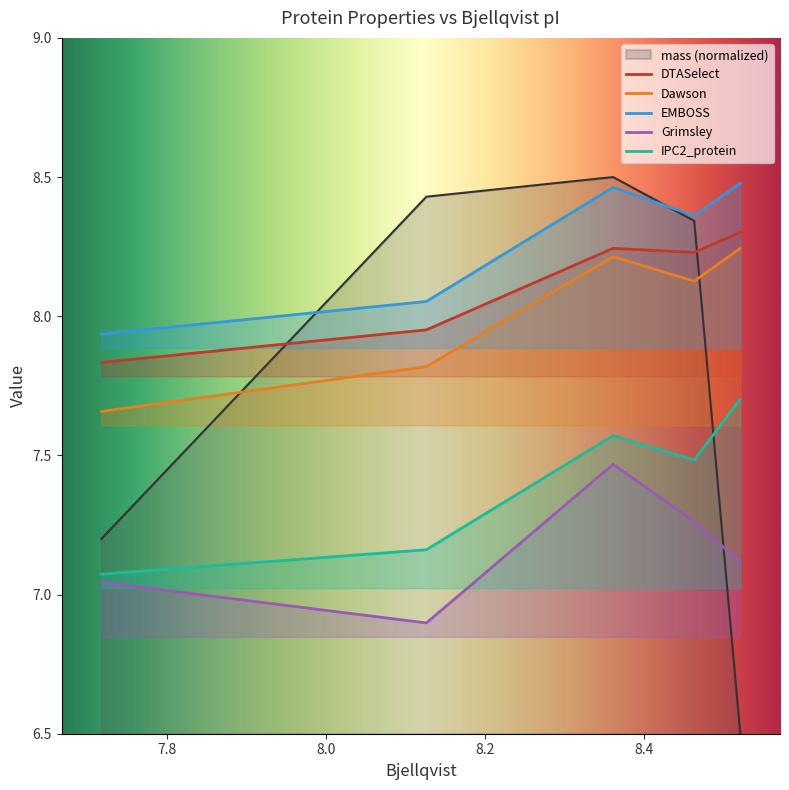

What are all the series names shown in the legend?

mass, DTASelect, Dawson, EMBOSS, Grimsley, IPC2_protein